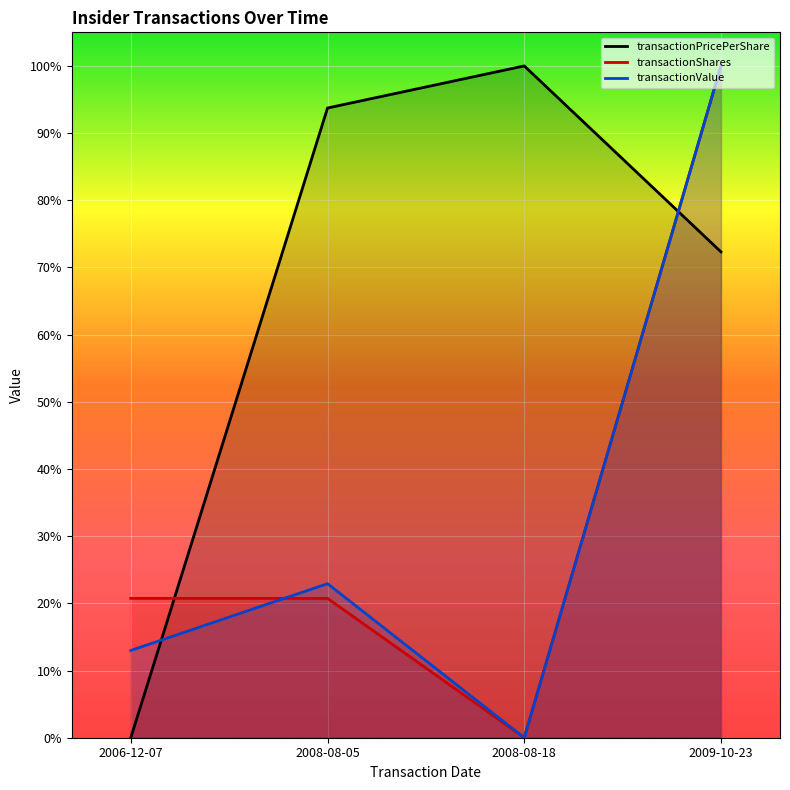

Is the value of transactionPricePerShare at 2009-10-23 greater than the value of transactionValue at 2008-08-05?

Yes